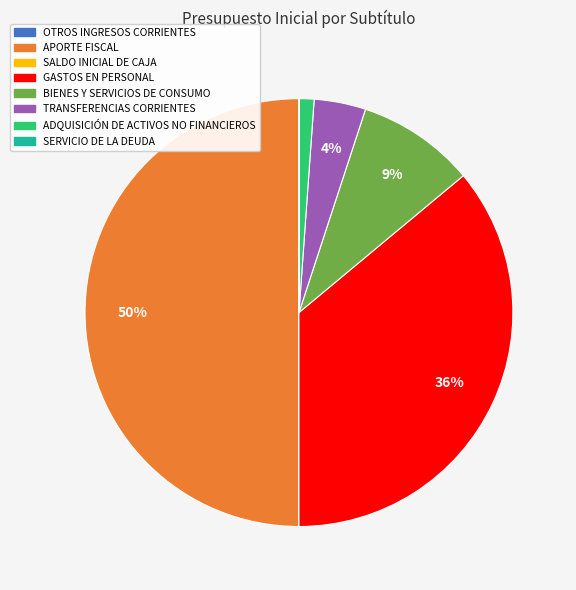

Does TRANSFERENCIAS CORRIENTES represent more than half of the total?

No